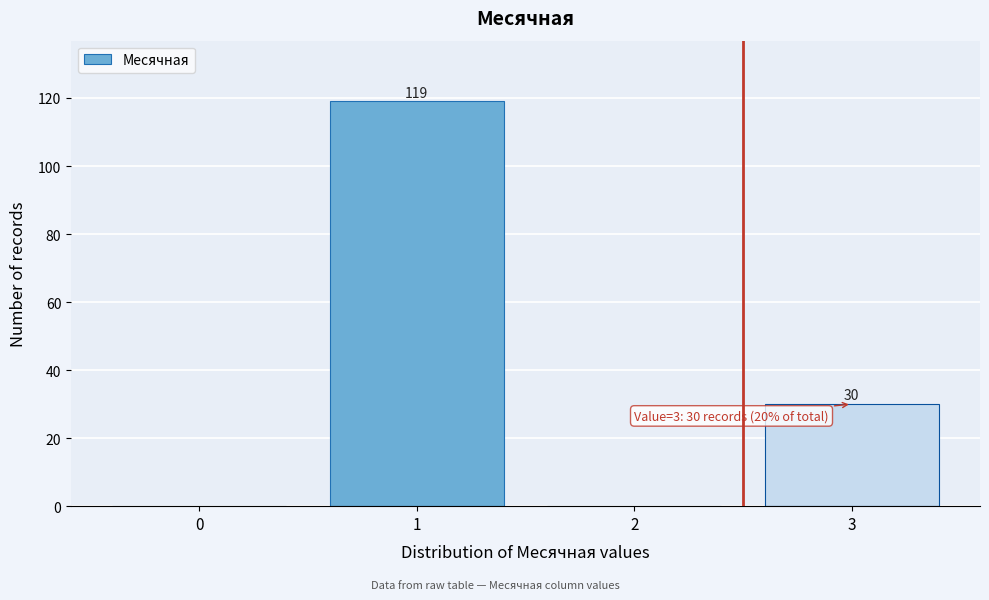

Reading right to left, extract all data points from this chart.

3=30	2=0	1=119	0=0